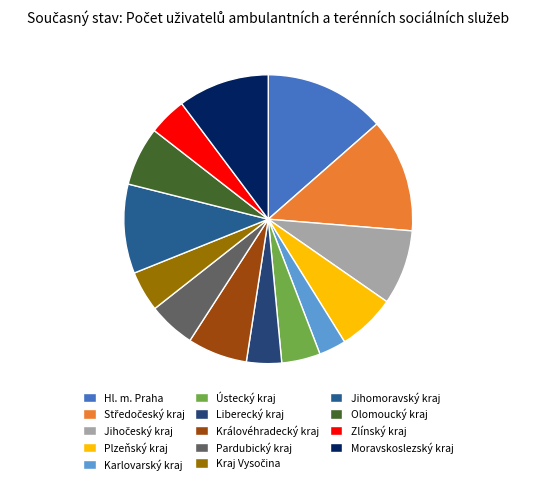

Count the number of slices in the pie.

14